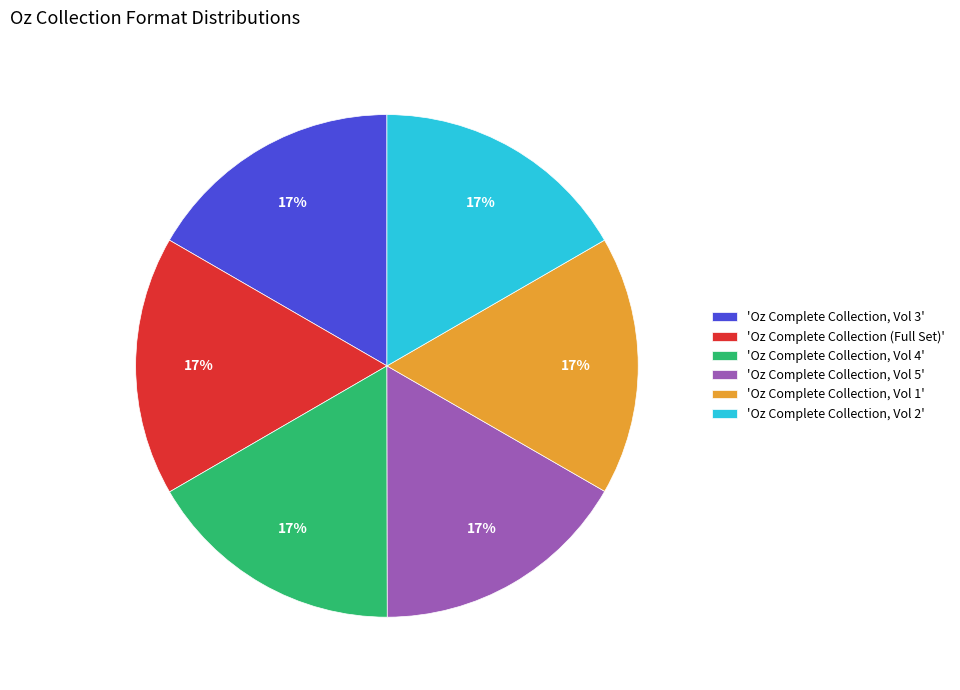

What is the ratio of the value at 'Oz Complete Collection, Vol 3' to the value at 'Oz Complete Collection (Full Set)'?

1.0